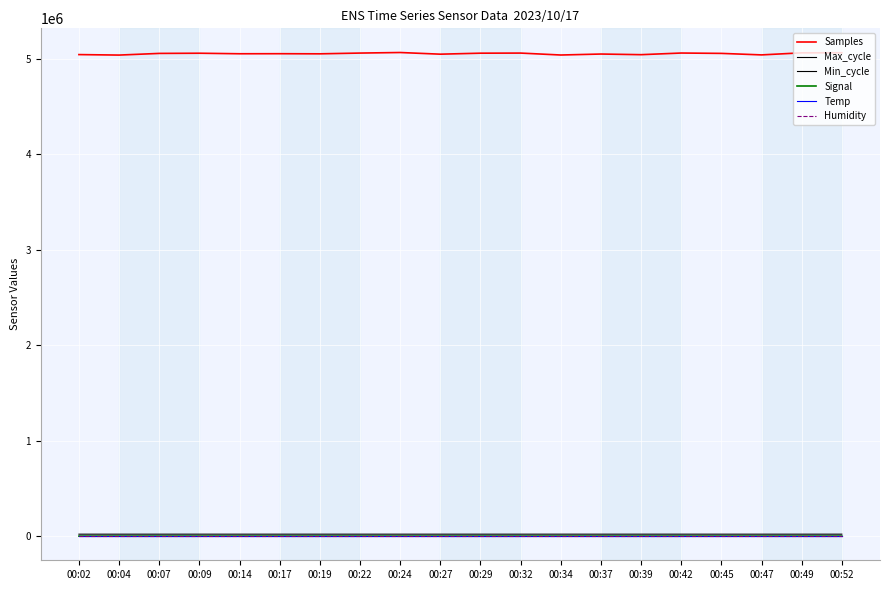

Count the number of categories in the chart.

20